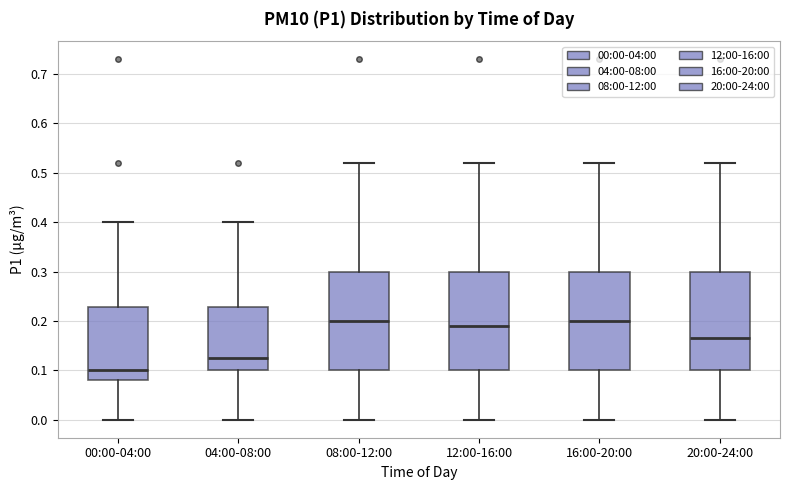

Reading left to right, transcribe this box plot: for each box, give where its median line is, the range the box spans, and where its two whiskers end, as read against the y-axis. The values are not printed on the chart, so give them approximately, as read against the axis.

00:00-04:00: median 0.10, box 0.08 to 0.23, whiskers 0.00 to 0.40
04:00-08:00: median 0.13, box 0.10 to 0.23, whiskers 0.00 to 0.40
08:00-12:00: median 0.20, box 0.10 to 0.30, whiskers 0.00 to 0.52
12:00-16:00: median 0.19, box 0.10 to 0.30, whiskers 0.00 to 0.52
16:00-20:00: median 0.20, box 0.10 to 0.30, whiskers 0.00 to 0.52
20:00-24:00: median 0.17, box 0.10 to 0.30, whiskers 0.00 to 0.52